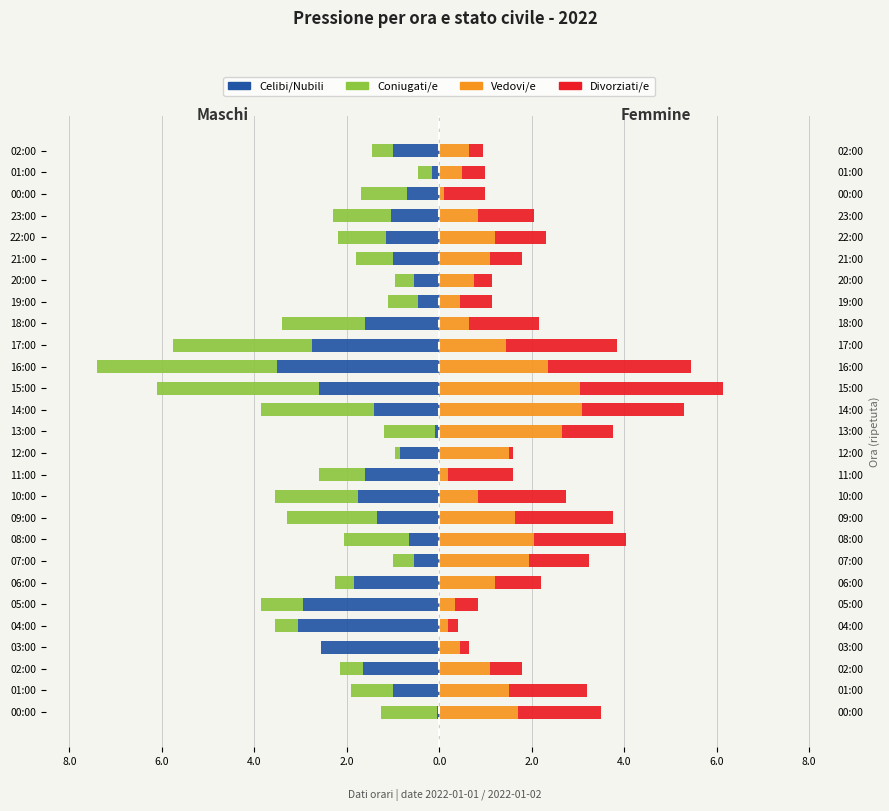

Are the bars horizontal?

Yes